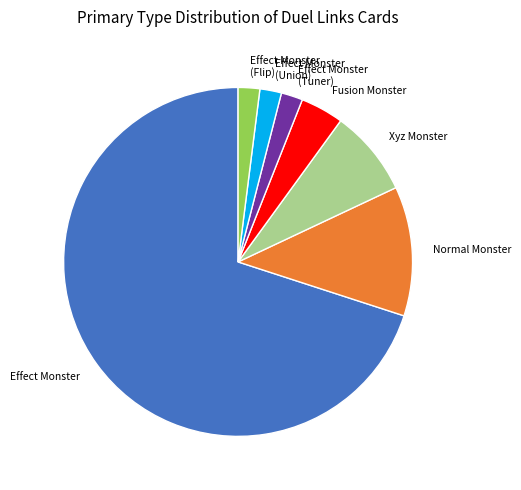

The Normal Monster slice represents 3% of the pie. True or false?

False